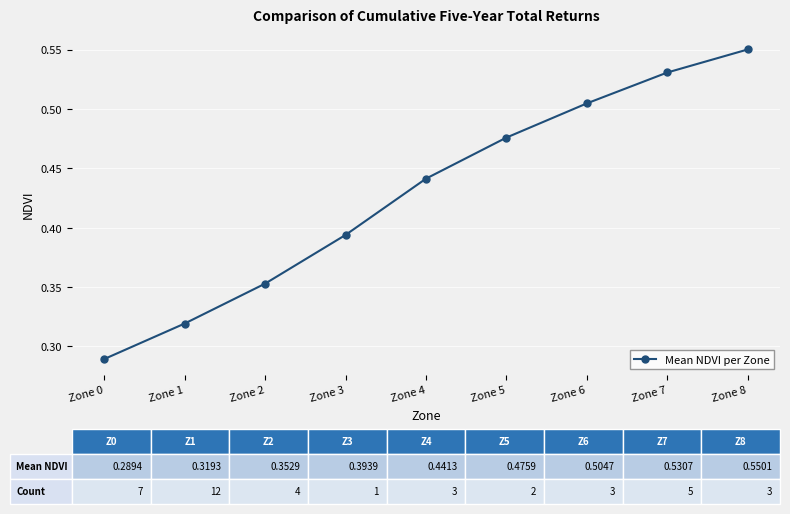

Count the values in the range 0 to 1.

9